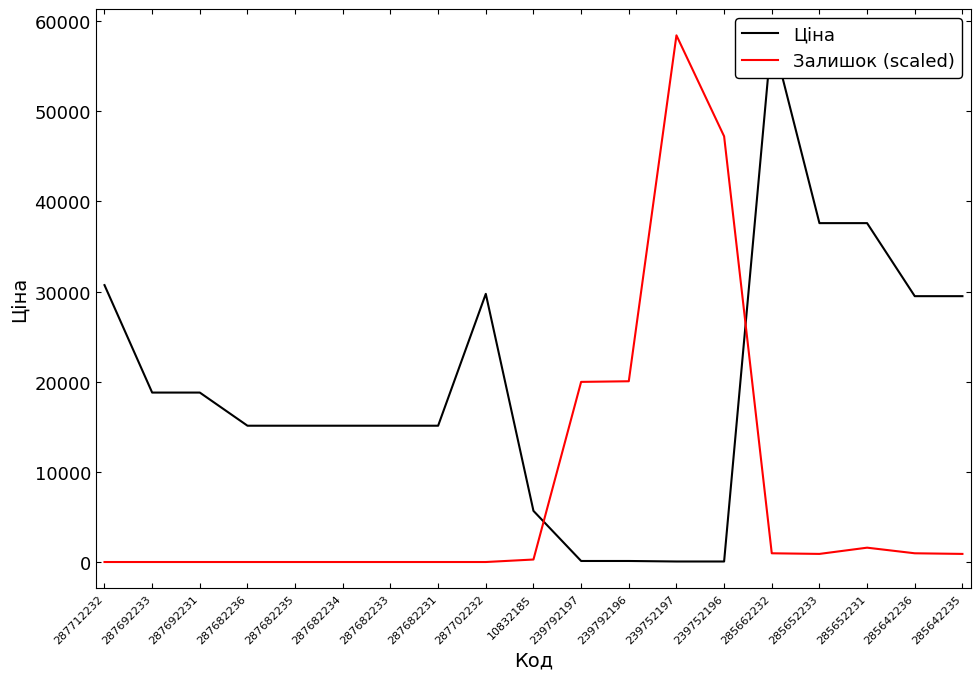

Reading left to right, list all the values displayed in this chart.

Ціна: 30717.1	18796.8	18796.8	15120.0	15120.0	15120.0	15120.0	15120.0	29747.2	5673.8	114.1	114.1	57.0	57.0	58426.5	37593.6	37593.6	29491.5	29491.5
Залишок (scaled): 0.0	0.0	0.0	0.0	0.0	0.0	0.0	0.0	0.0	276.6	19982.6	20051.7	58426.5	47225.2	968.0	898.9	1590.3	968.0	898.9